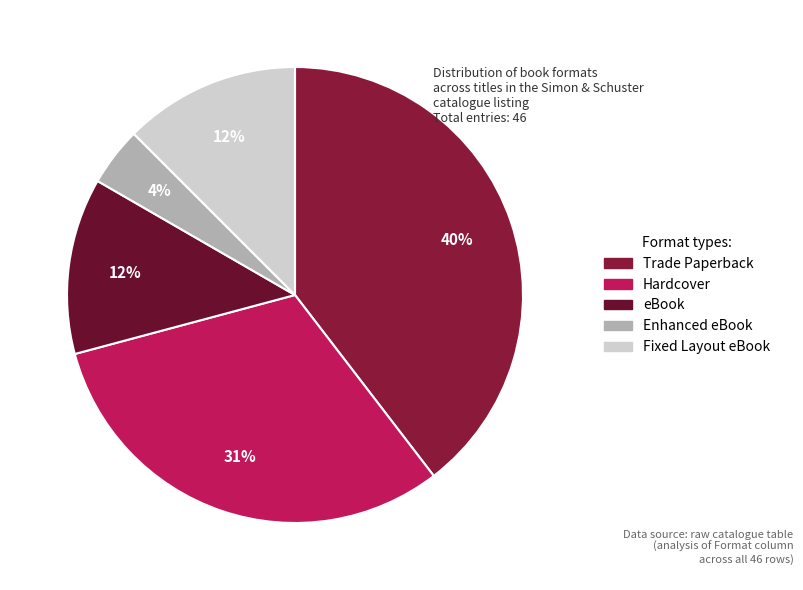

What is the ratio of the value at Fixed Layout eBook to the value at eBook?

1.0